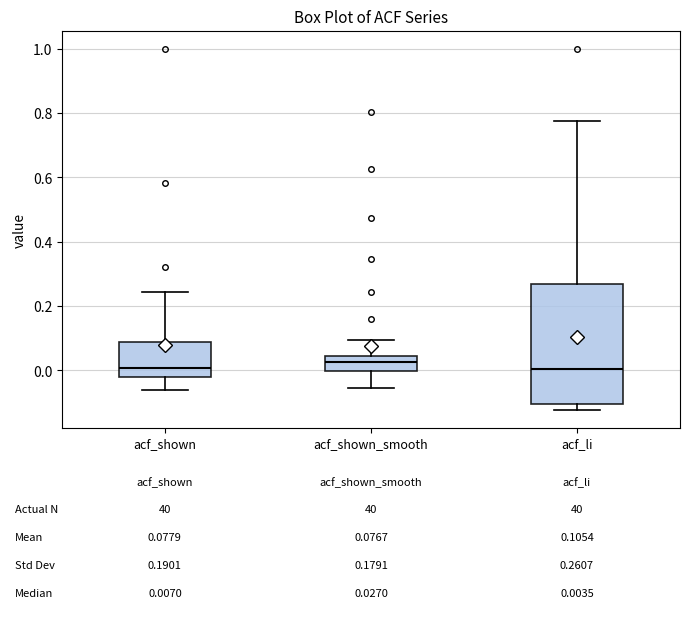

Comparing the boxes themselves (not the whiskers), which one is the tallest?

acf_li